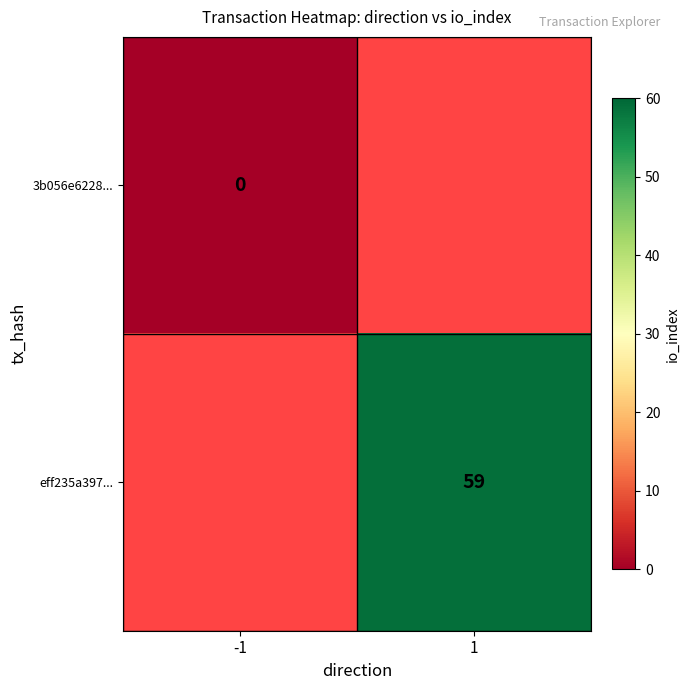

The eff235a397... series shows 18 at 1. True or false?

False